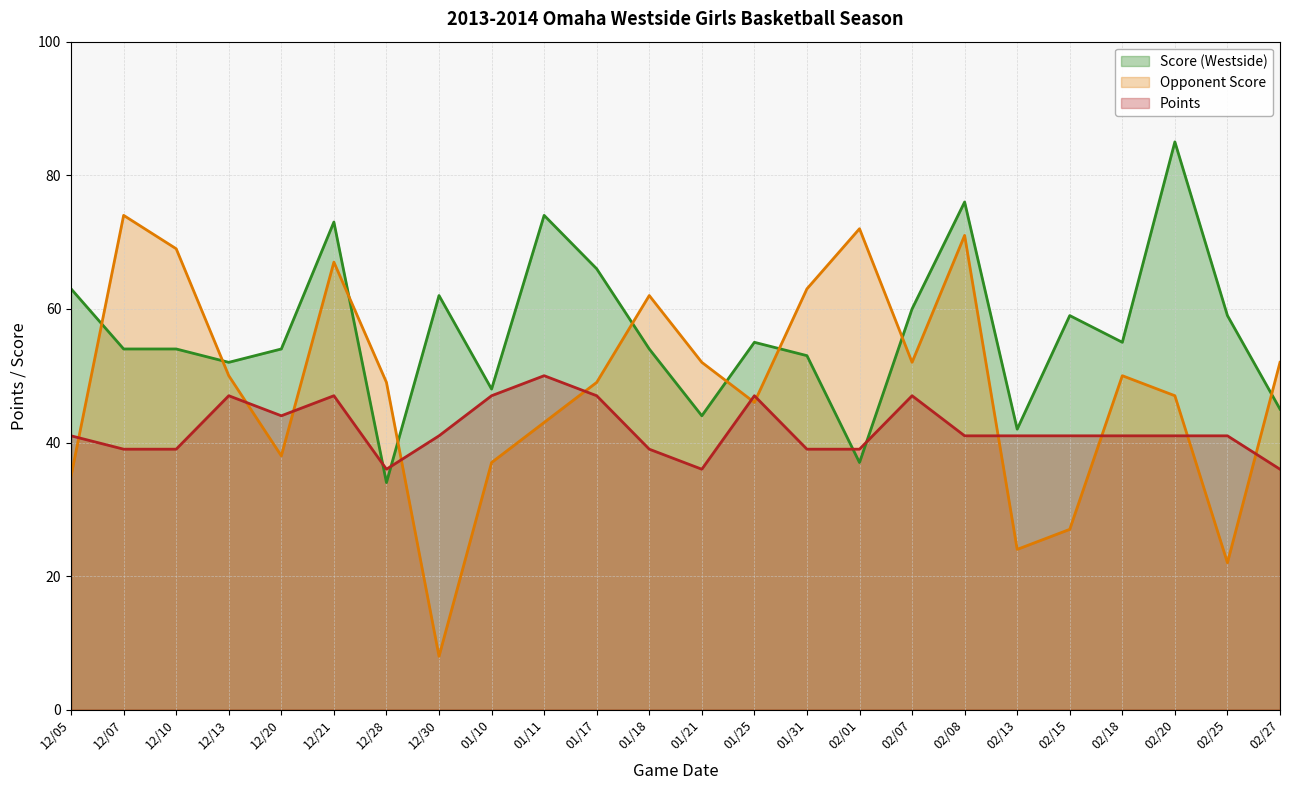

Rank the categories by Points value from lowest to highest.

12/28, 01/21, 02/27, 12/07, 12/10, 01/18, 01/31, 02/01, 12/05, 12/30, 02/08, 02/13, 02/15, 02/18, 02/20, 02/25, 12/20, 12/13, 12/21, 01/10, 01/17, 01/25, 02/07, 01/11